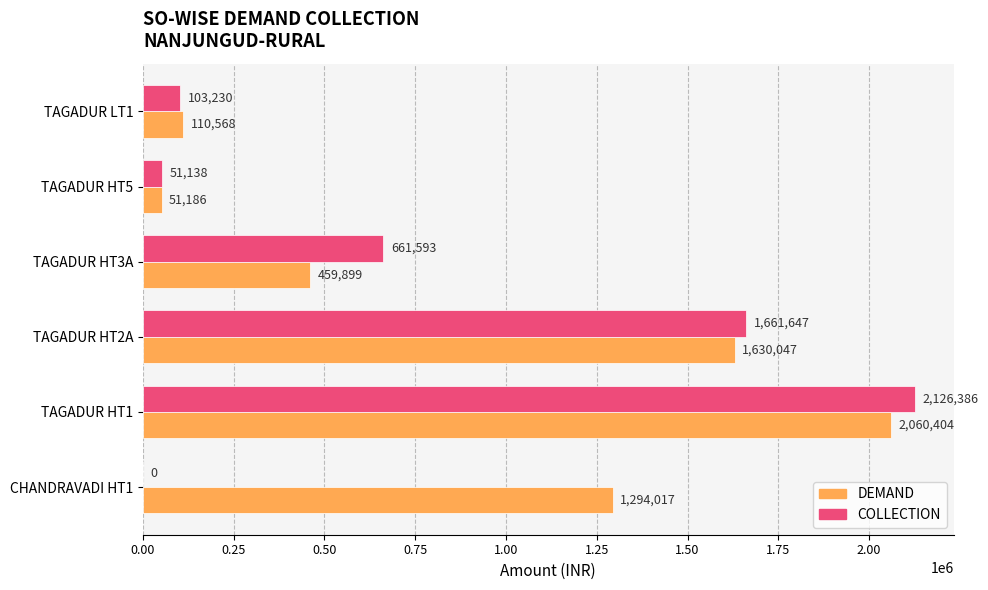

Between CHANDRAVADI HT1 and TAGADUR HT5, which series saw the biggest shift?

DEMAND